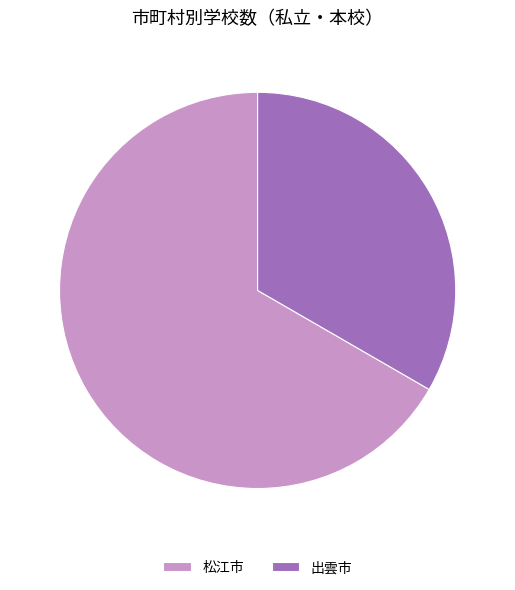

Which category has the biggest portion of the pie?

松江市